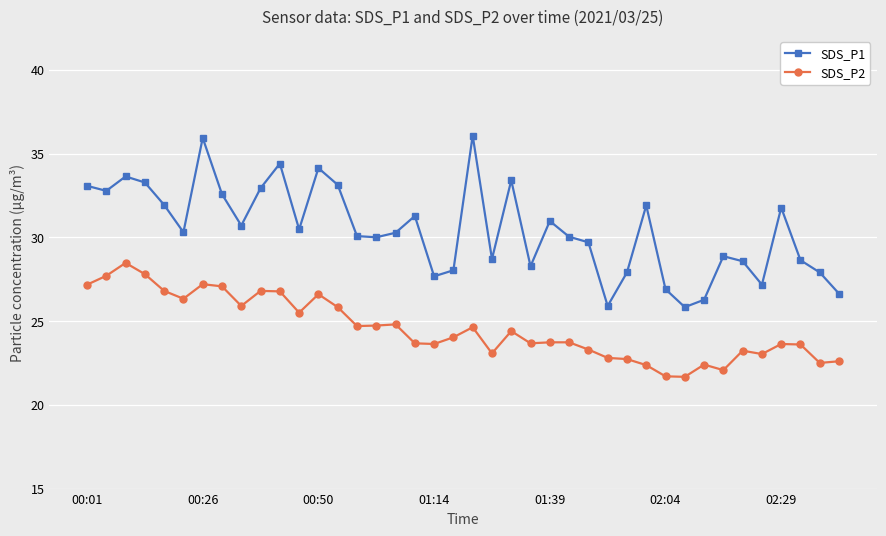

What is the value of the SDS_P2 point at the 2nd from the left?

27.7